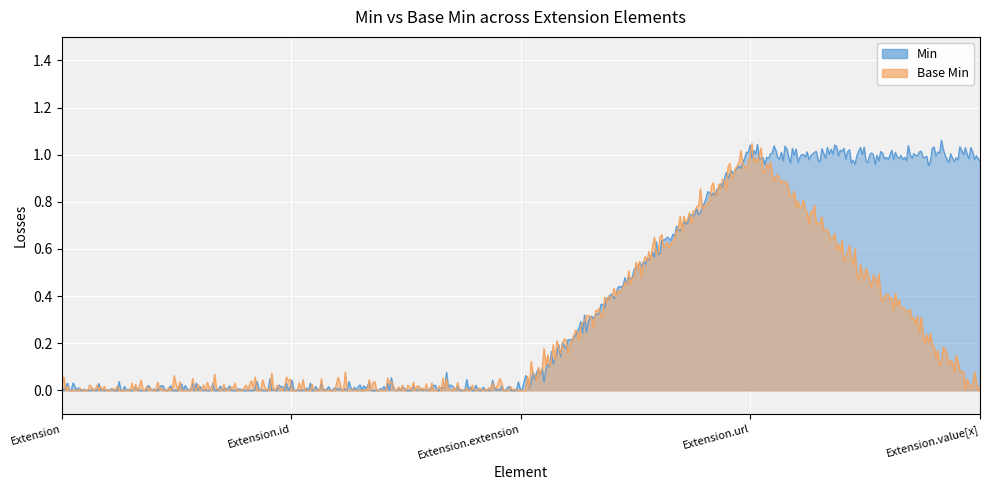

Reading right to left, transcribe all the data shown in this chart.

Min: 1	1	0	0	0
Base Min: 0	1	0	0	0